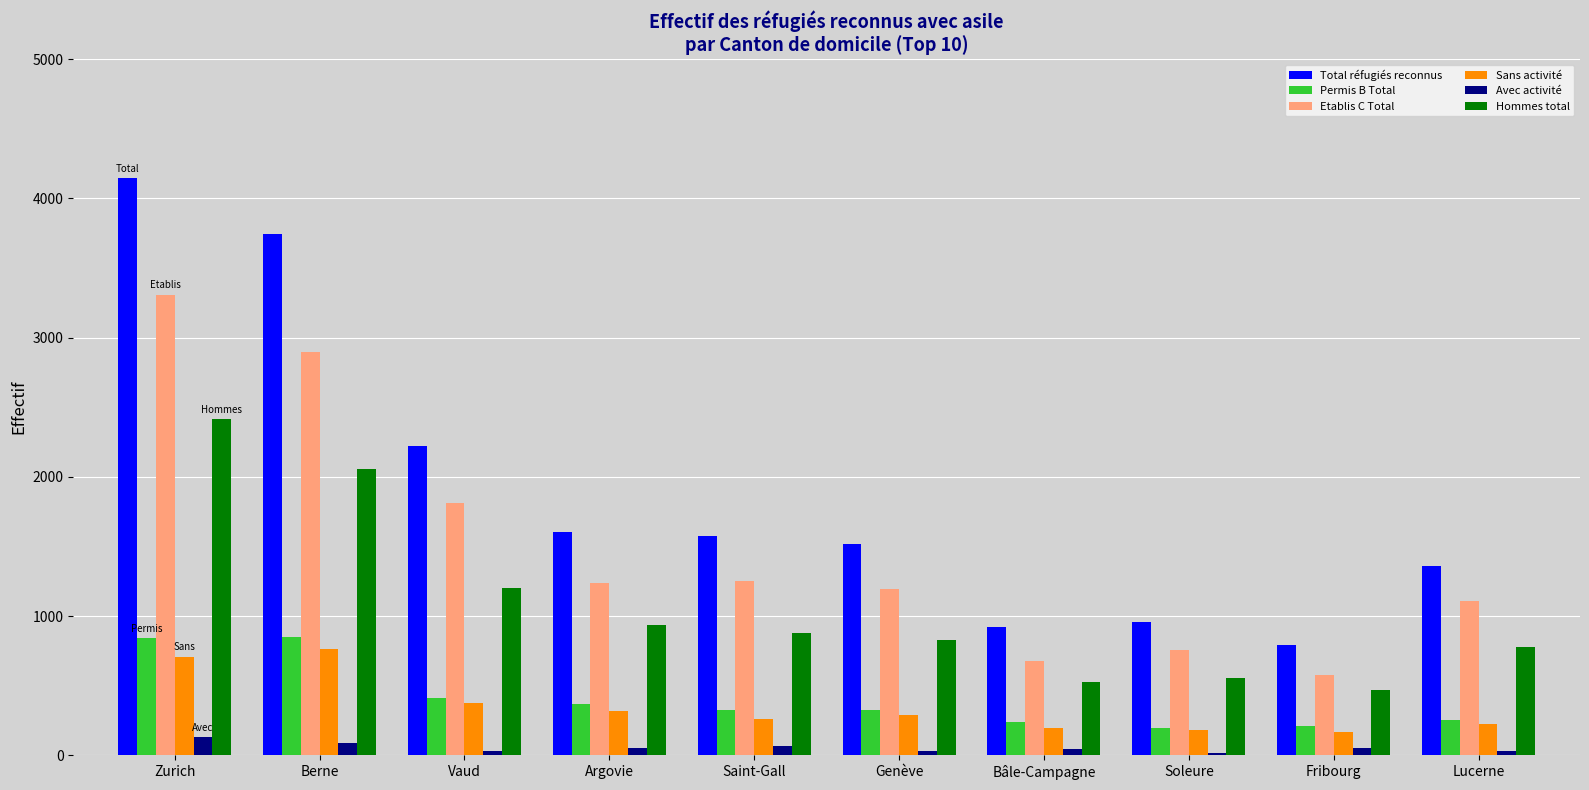

Which series changed the most between Saint-Gall and Fribourg?

Total réfugiés reconnus